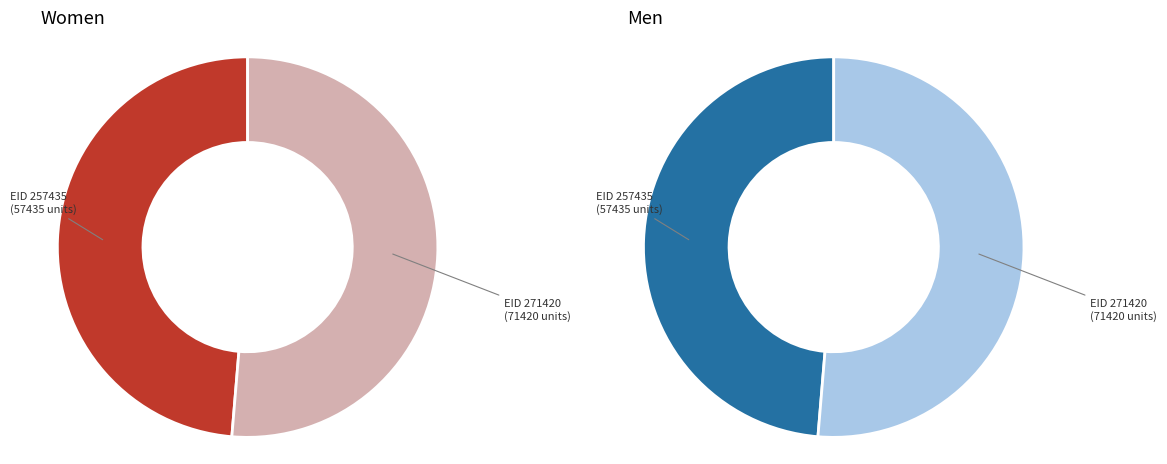

Between 271420 and 257435, which is larger?

271420